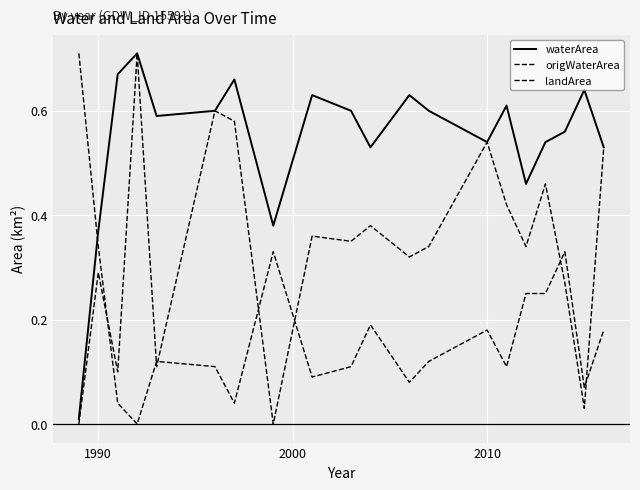

Does the chart display data point markers on the line(s)?

No